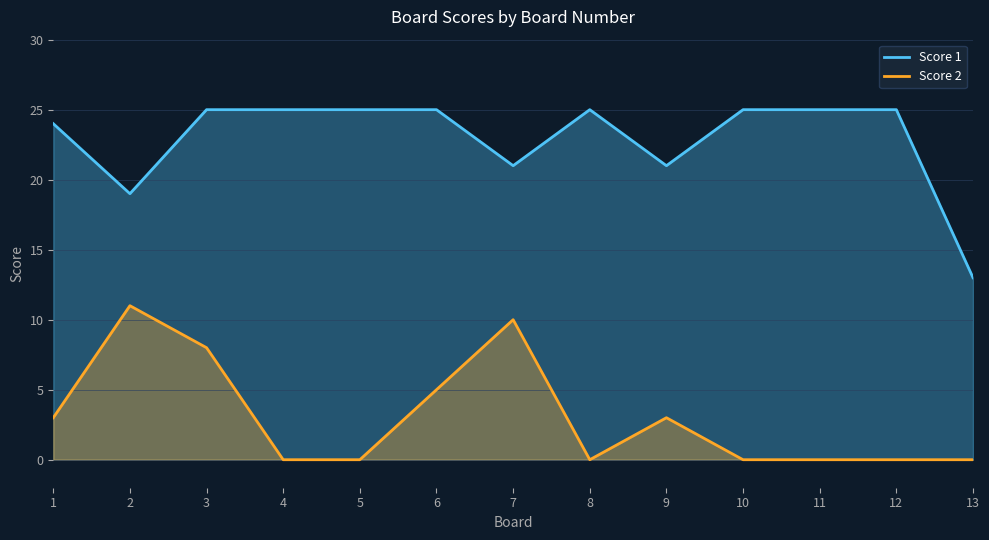

How many data points does each series have?

13